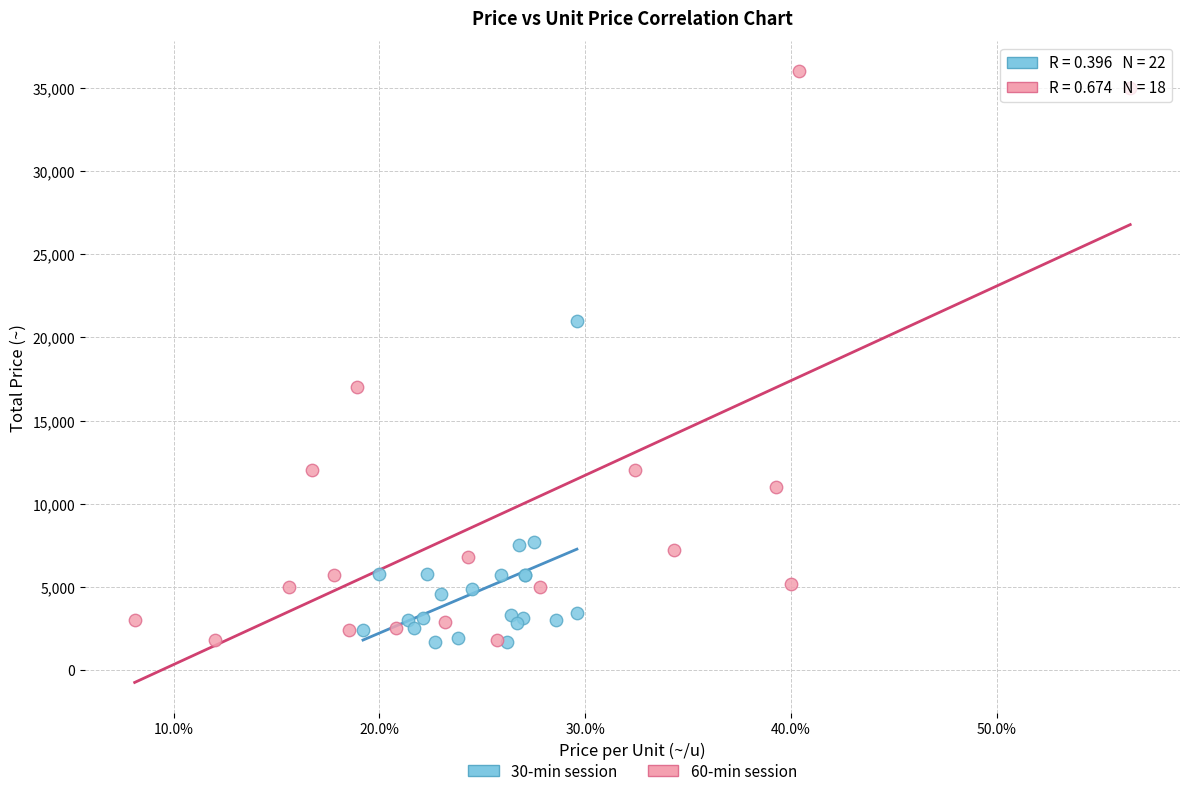

Which series has the largest Y range (max minus min)?

60-min session